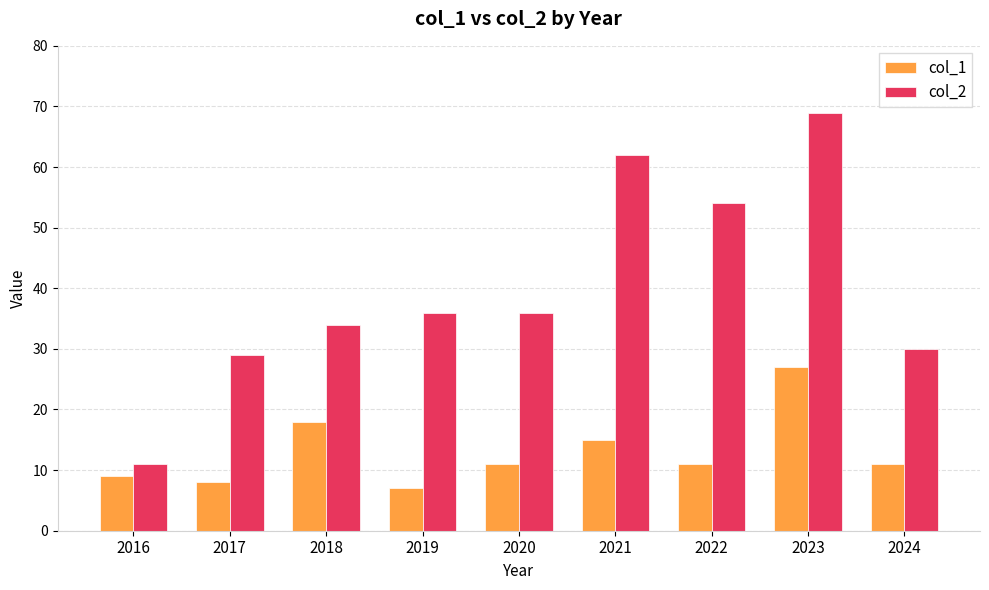

True or false: col_1 has a value of 9 at 2016.

True